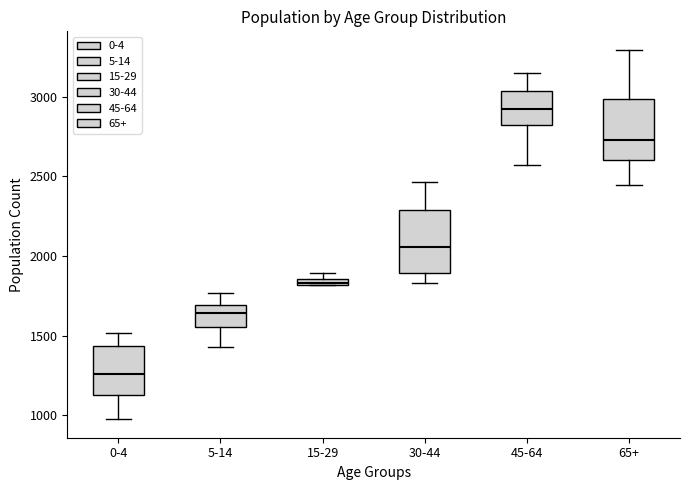

Where is the lower edge of the box for 65+ on the y-axis? The values are not printed on the chart, so give them approximately, as read against the axis.

2600